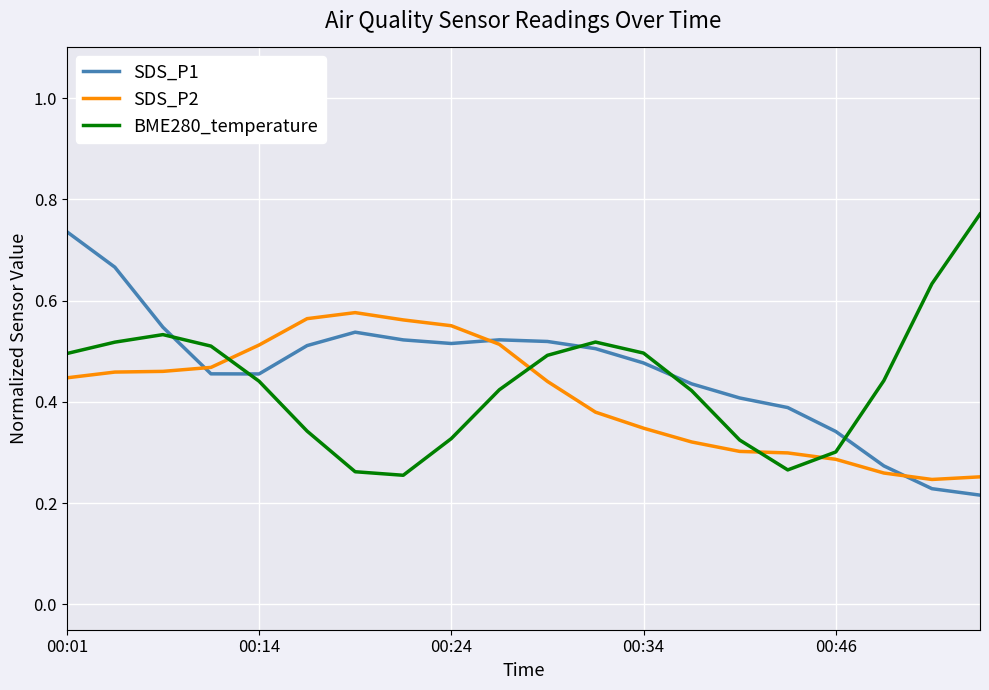

List the series in order of their overall mean, highest first.

SDS_P1, BME280_temperature, SDS_P2